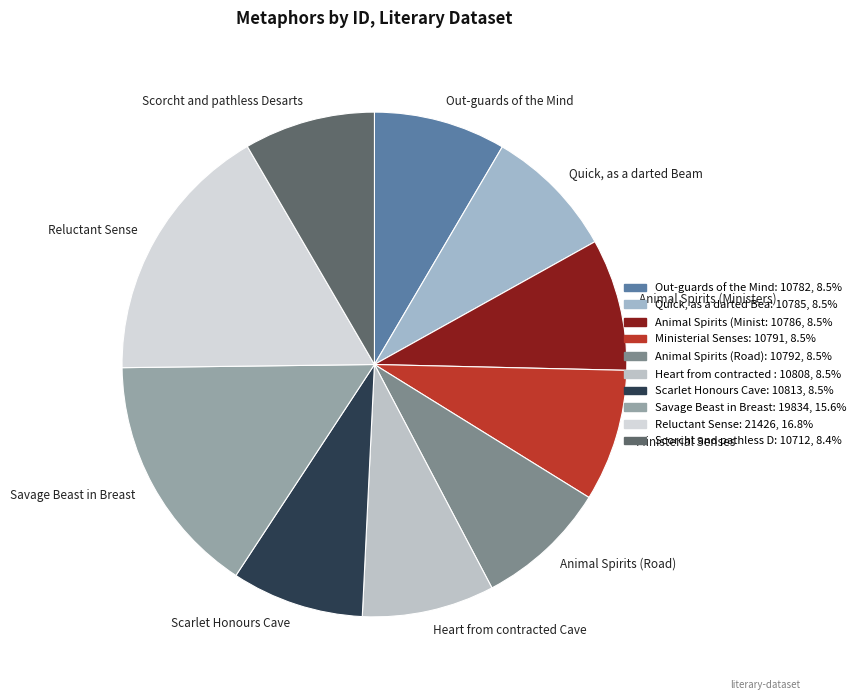

What is the largest slice in the pie chart?

Reluctant Sense